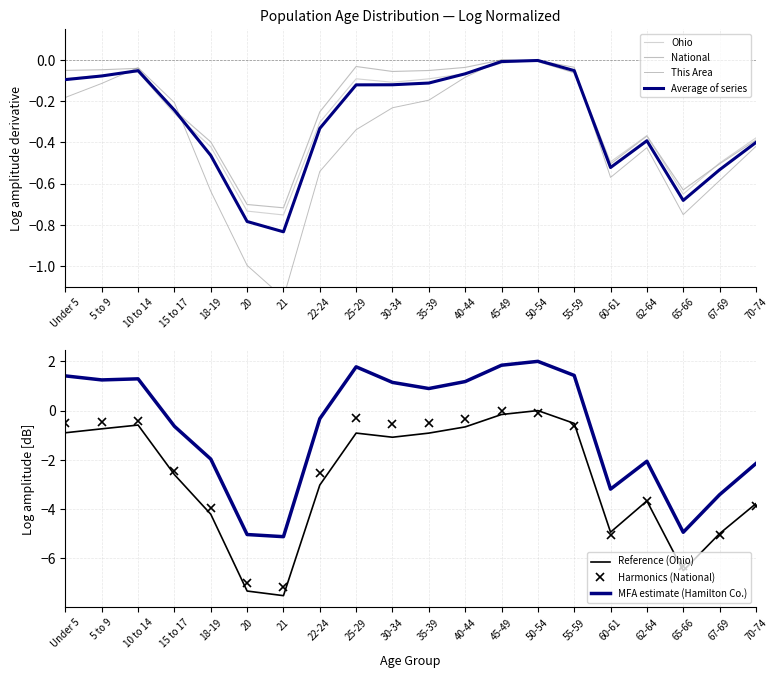

Rank the categories by Hamilton County value from lowest to highest.

21, 20, 65-66, 67-69, 60-61, 70-74, 62-64, 18-19, 15 to 17, 22-24, 35-39, 30-34, 40-44, 5 to 9, 10 to 14, Under 5, 55-59, 25-29, 45-49, 50-54